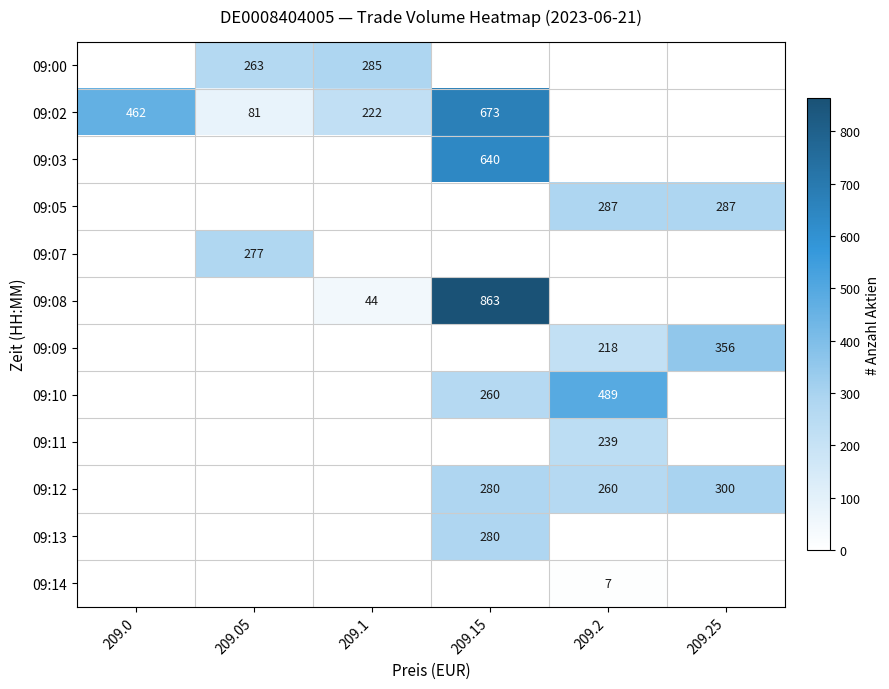

The value of 09:07 at 209.05 is 277. True or false?

True